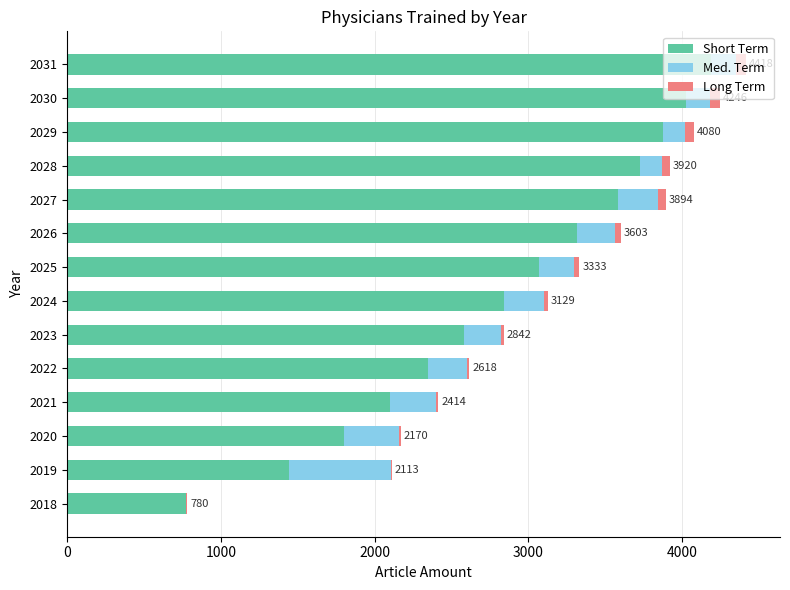

Count the number of data series in this chart.

3